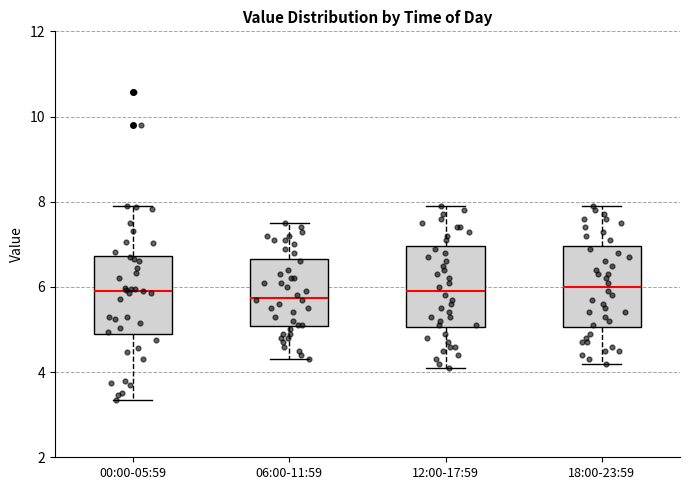

Reading left to right, read every box against the y-axis: the position of its median line, the range the box covers, and the ends of its whiskers. The values are not printed on the chart, so give them approximately, as read against the axis.

00:00-05:59: median 6.0, box 5.0 to 6.8, whiskers 3.4 to 8.0
06:00-11:59: median 5.8, box 5.0 to 6.6, whiskers 4.4 to 7.6
12:00-17:59: median 6.0, box 5.0 to 7.0, whiskers 4.2 to 8.0
18:00-23:59: median 6.0, box 5.0 to 7.0, whiskers 4.2 to 8.0